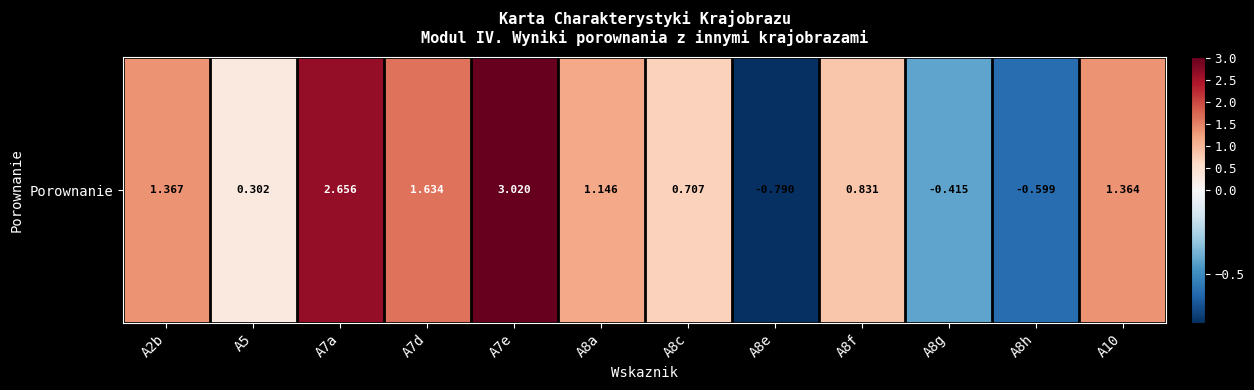

How many negative values are there?

3